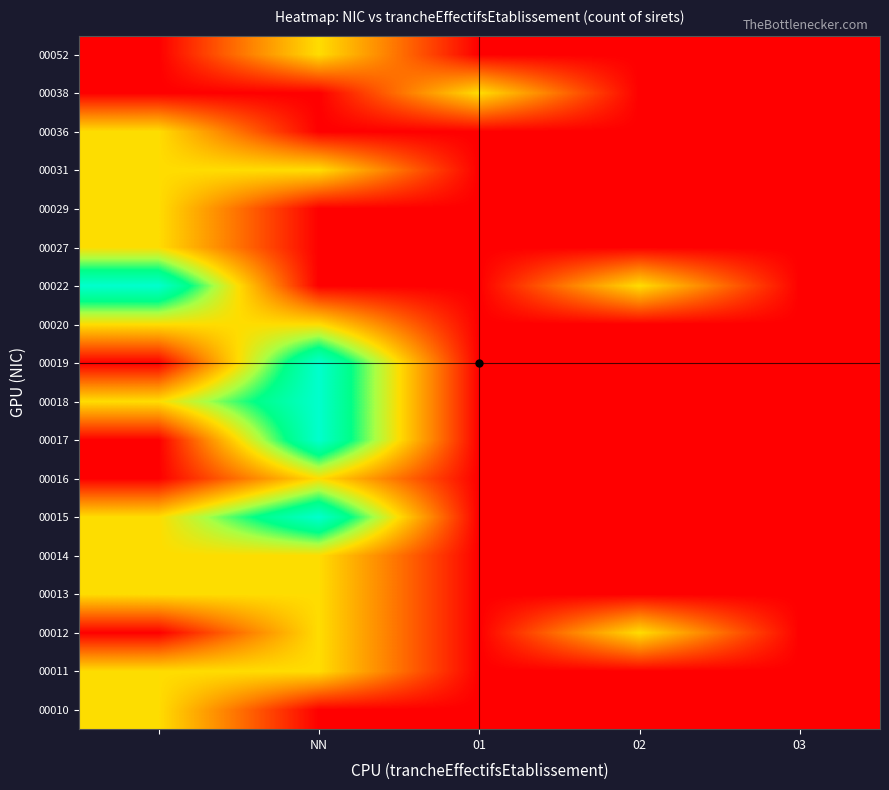

What is the maximum value shown in the chart?

2